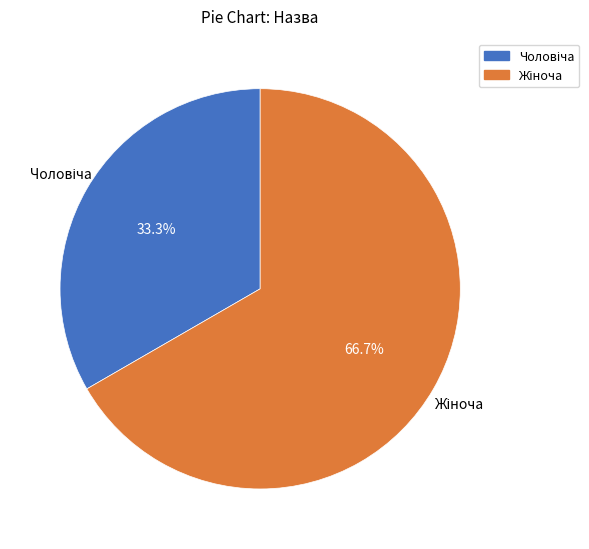

Is there a majority slice in this chart?

Yes